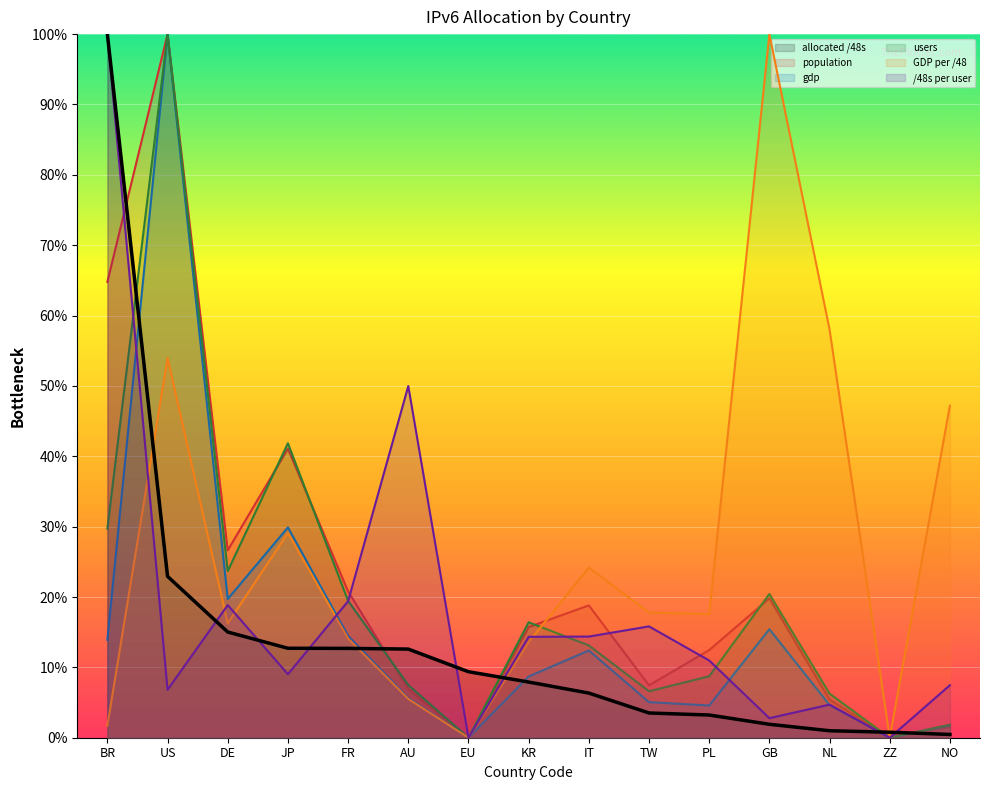

The GDP per /48 series shows 3.8 at AU. True or false?

False